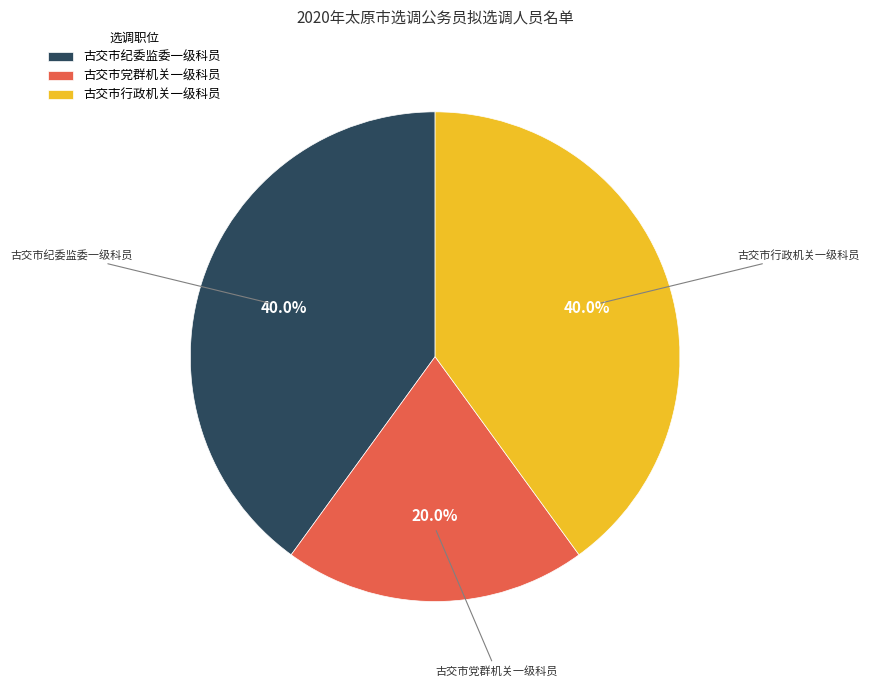

What is the smallest slice in the pie chart?

古交市党群机关一级科员